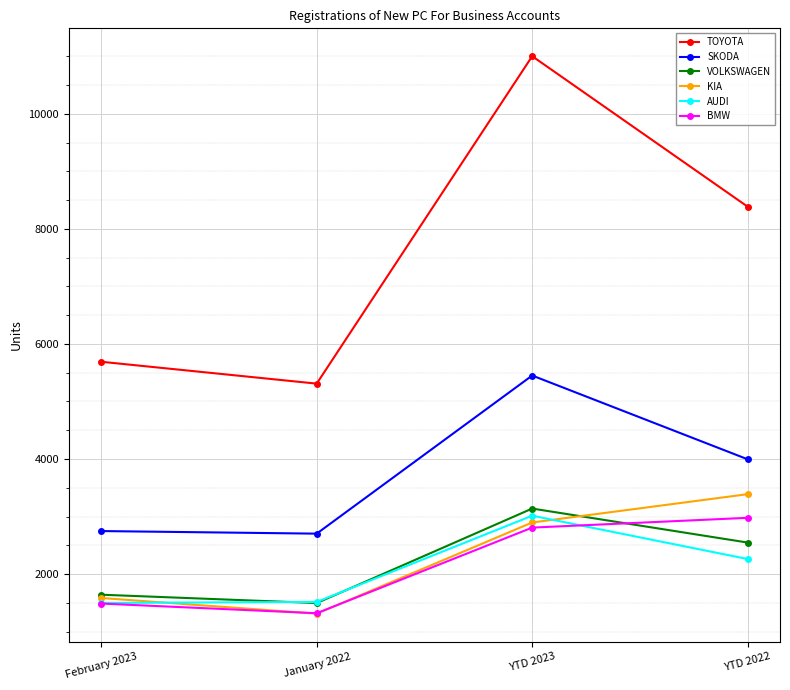

True or false: BMW and TOYOTA intersect in this chart.

False